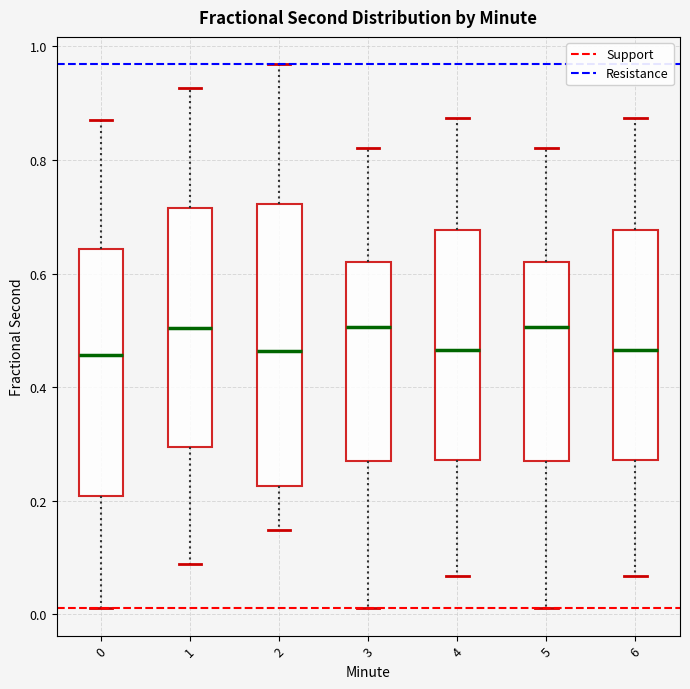

Which box is the tallest, from its lower edge to its upper edge?

2